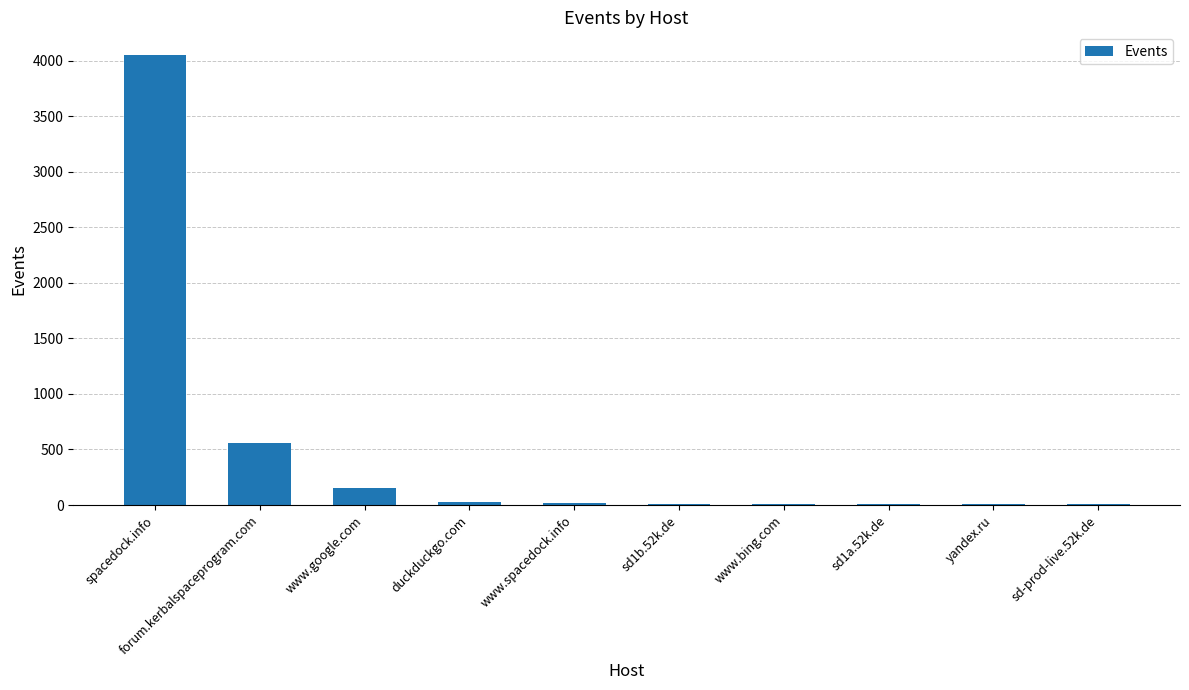

Read the value at sd1b.52k.de, to the nearest 10.

10